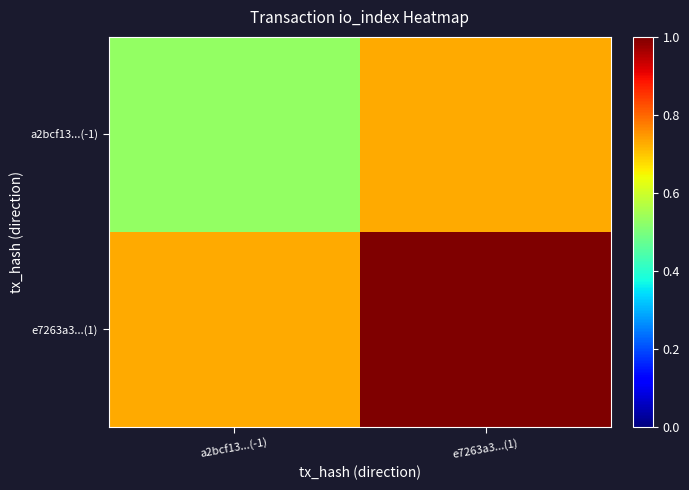

Rank the series at e7263a3...(1) from highest to lowest value.

e7263a3...(1), a2bcf13...(-1)